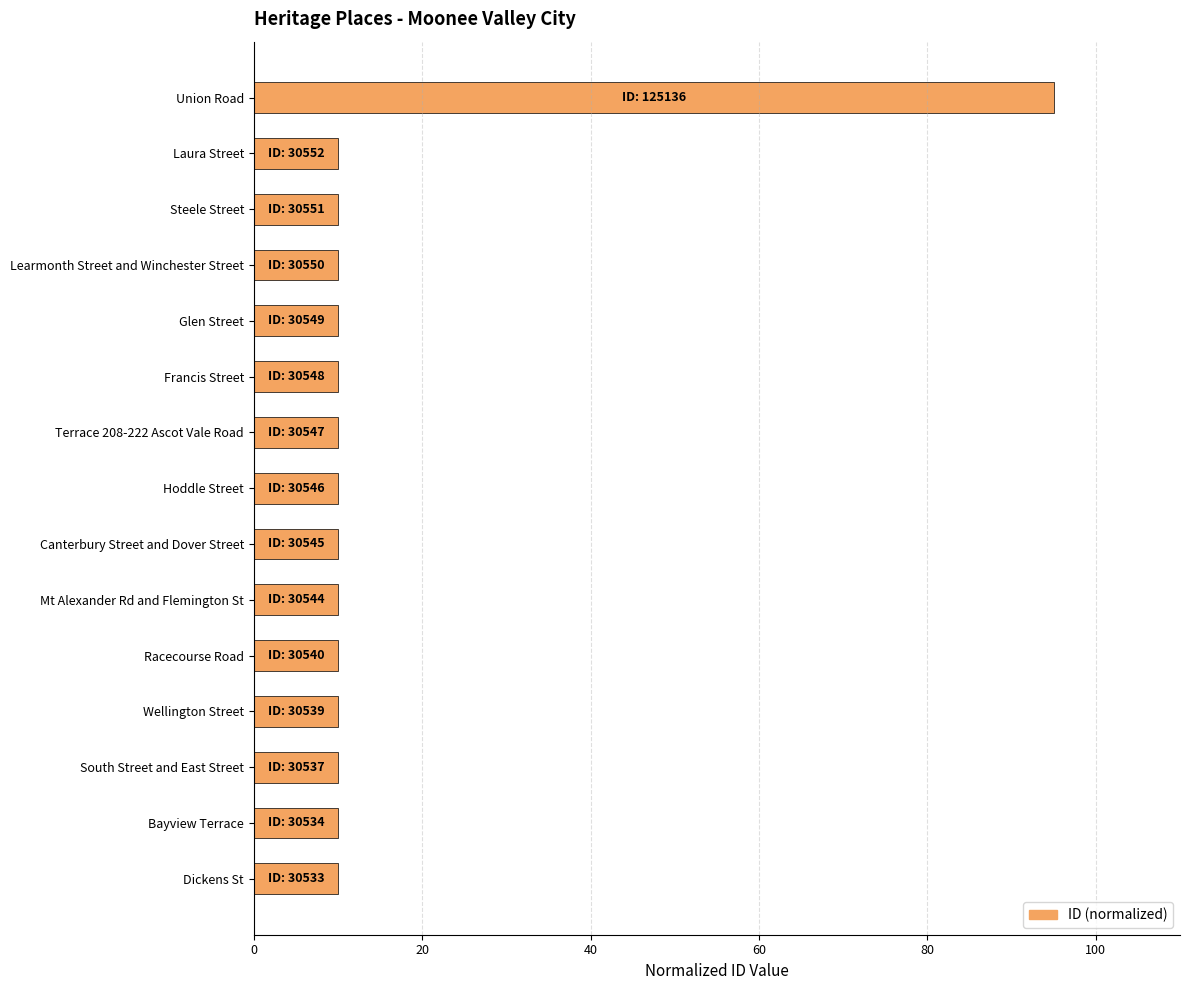

Which category has the highest value across all series?

Union Road